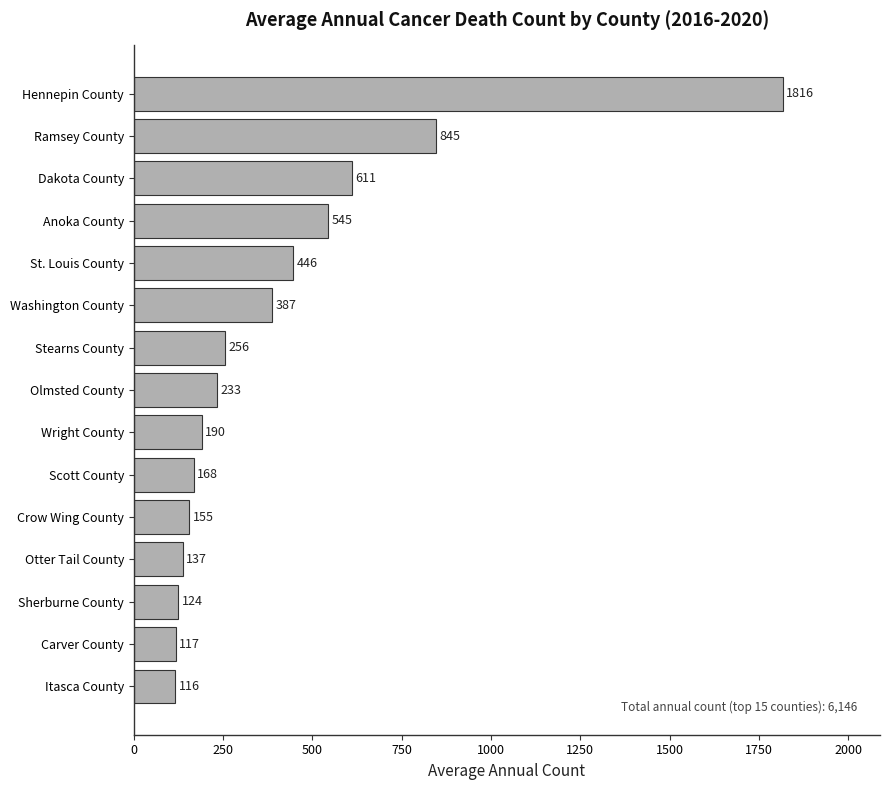

Rank the categories by value from highest to lowest.

Hennepin County, Ramsey County, Dakota County, Anoka County, St. Louis County, Washington County, Stearns County, Olmsted County, Wright County, Scott County, Crow Wing County, Otter Tail County, Sherburne County, Carver County, Itasca County